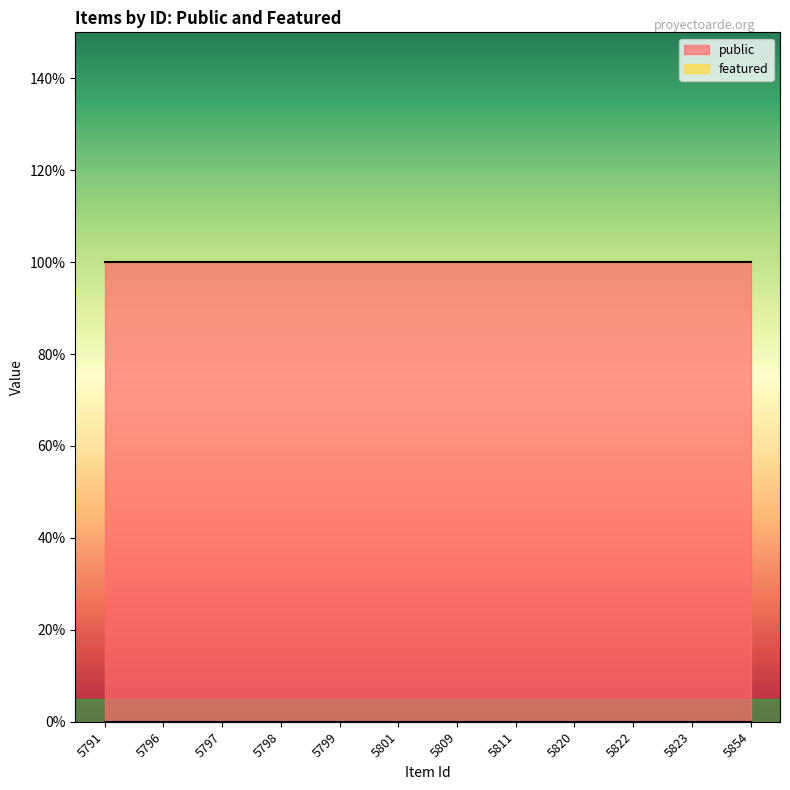

What is the average value of the public series?

1